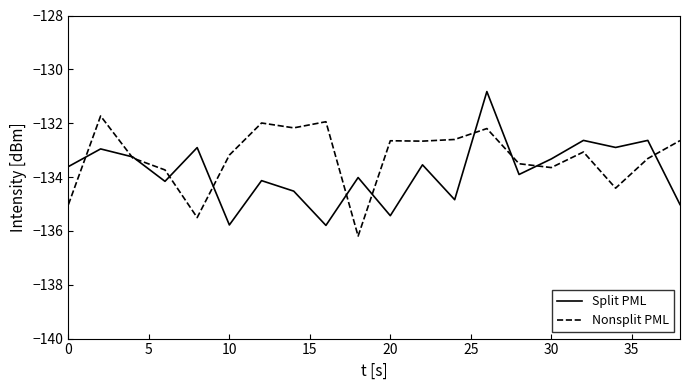

Which series has the largest total across all categories?

Nonsplit PML